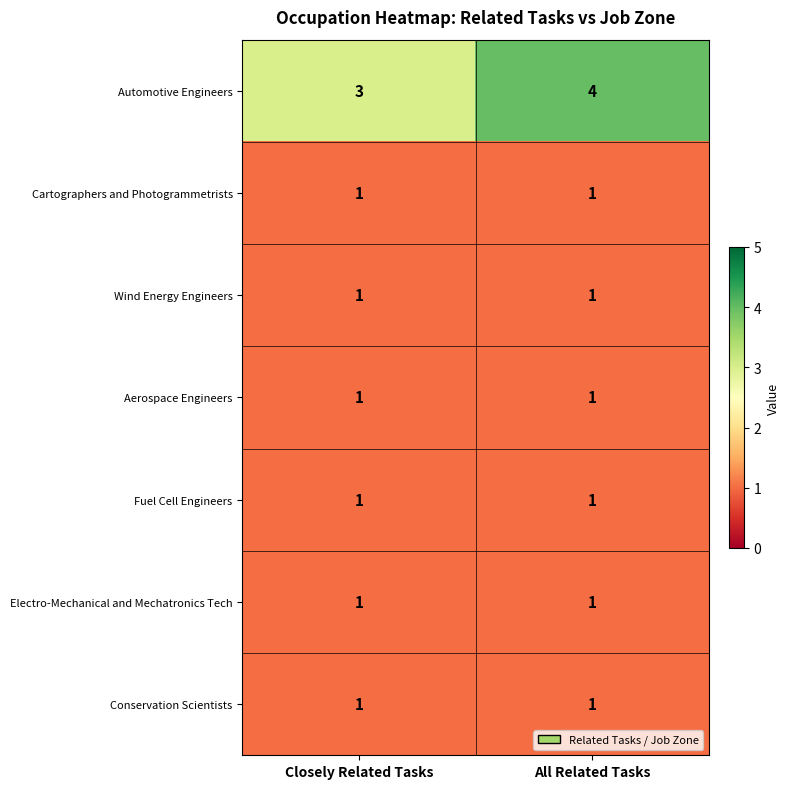

Which series changed the most between Closely Related Tasks and All Related Tasks?

Automotive Engineers